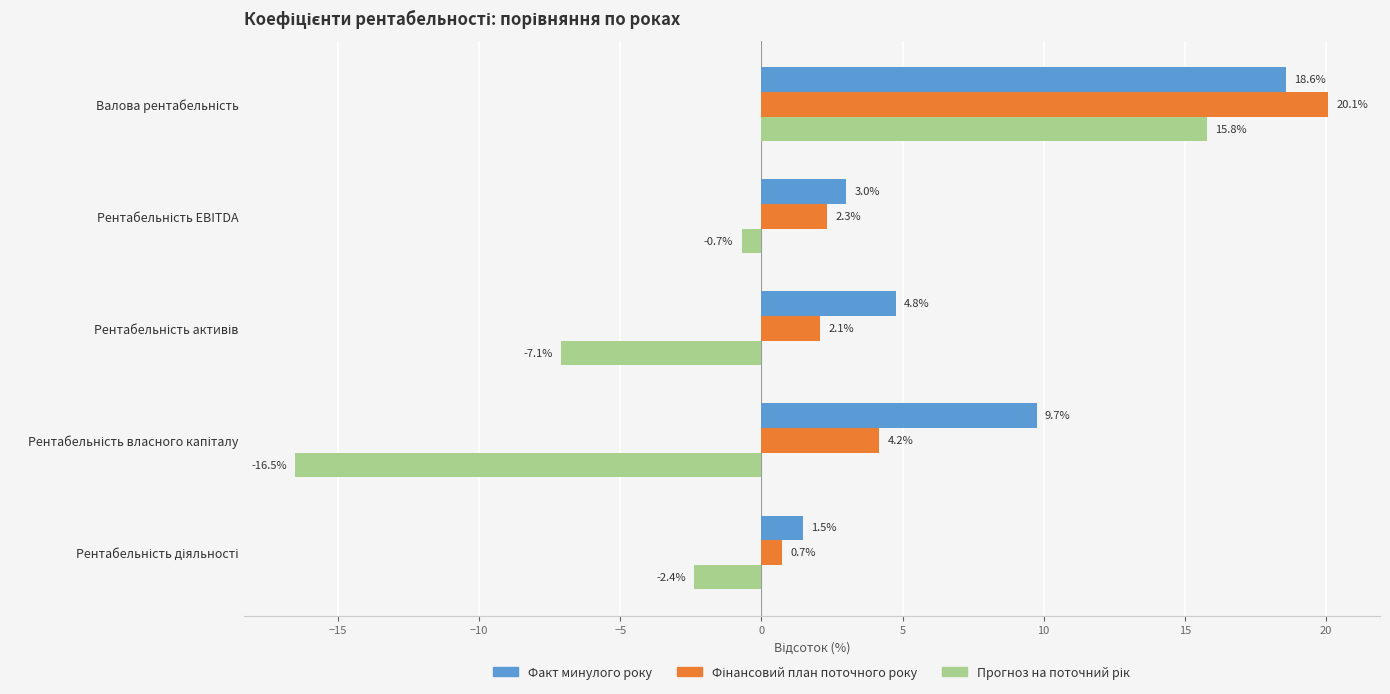

What is the smallest value displayed?

-16.5